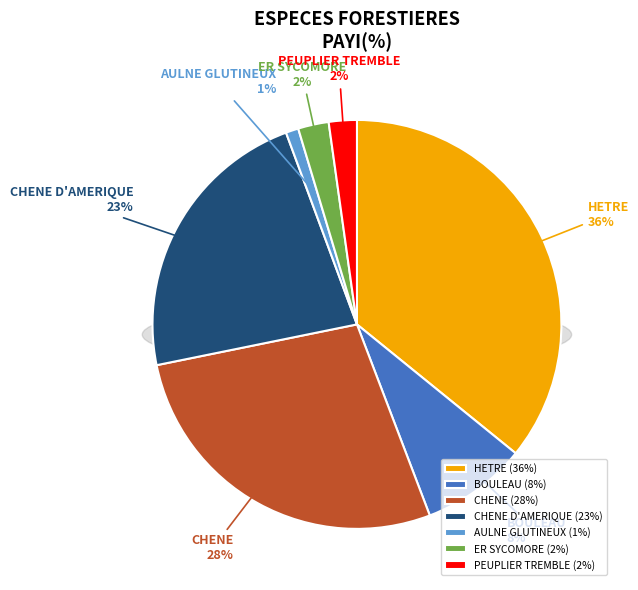

What is the ratio of the value at CHENE to the value at ER SYCOMORE?

11.4